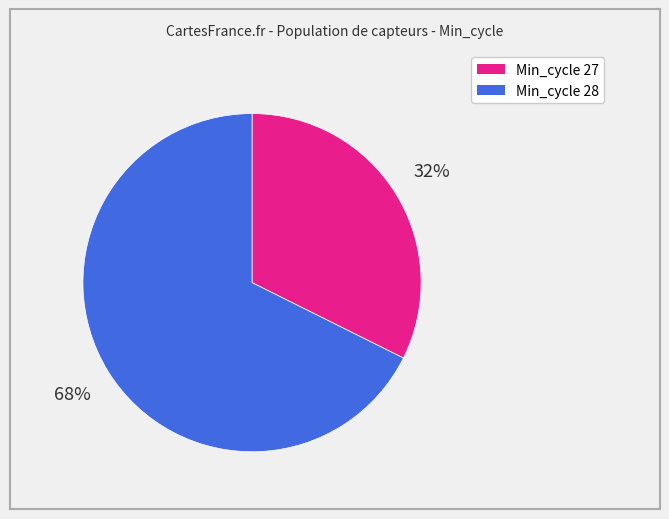

To the nearest percent, what is the average slice percentage?

50%